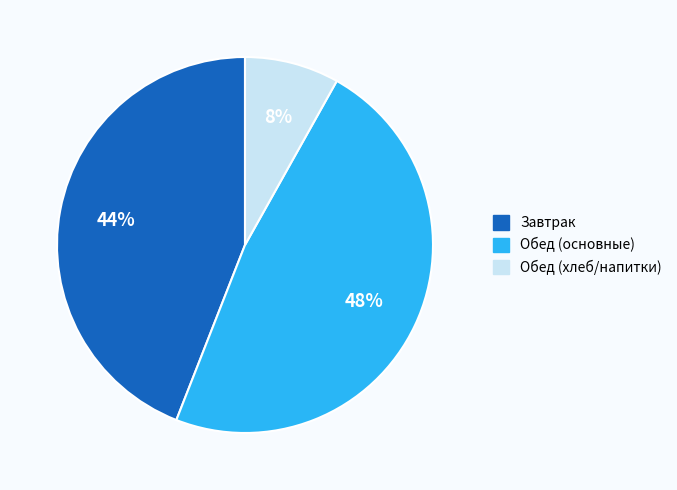

Is there any slice that represents more than half of the pie?

No